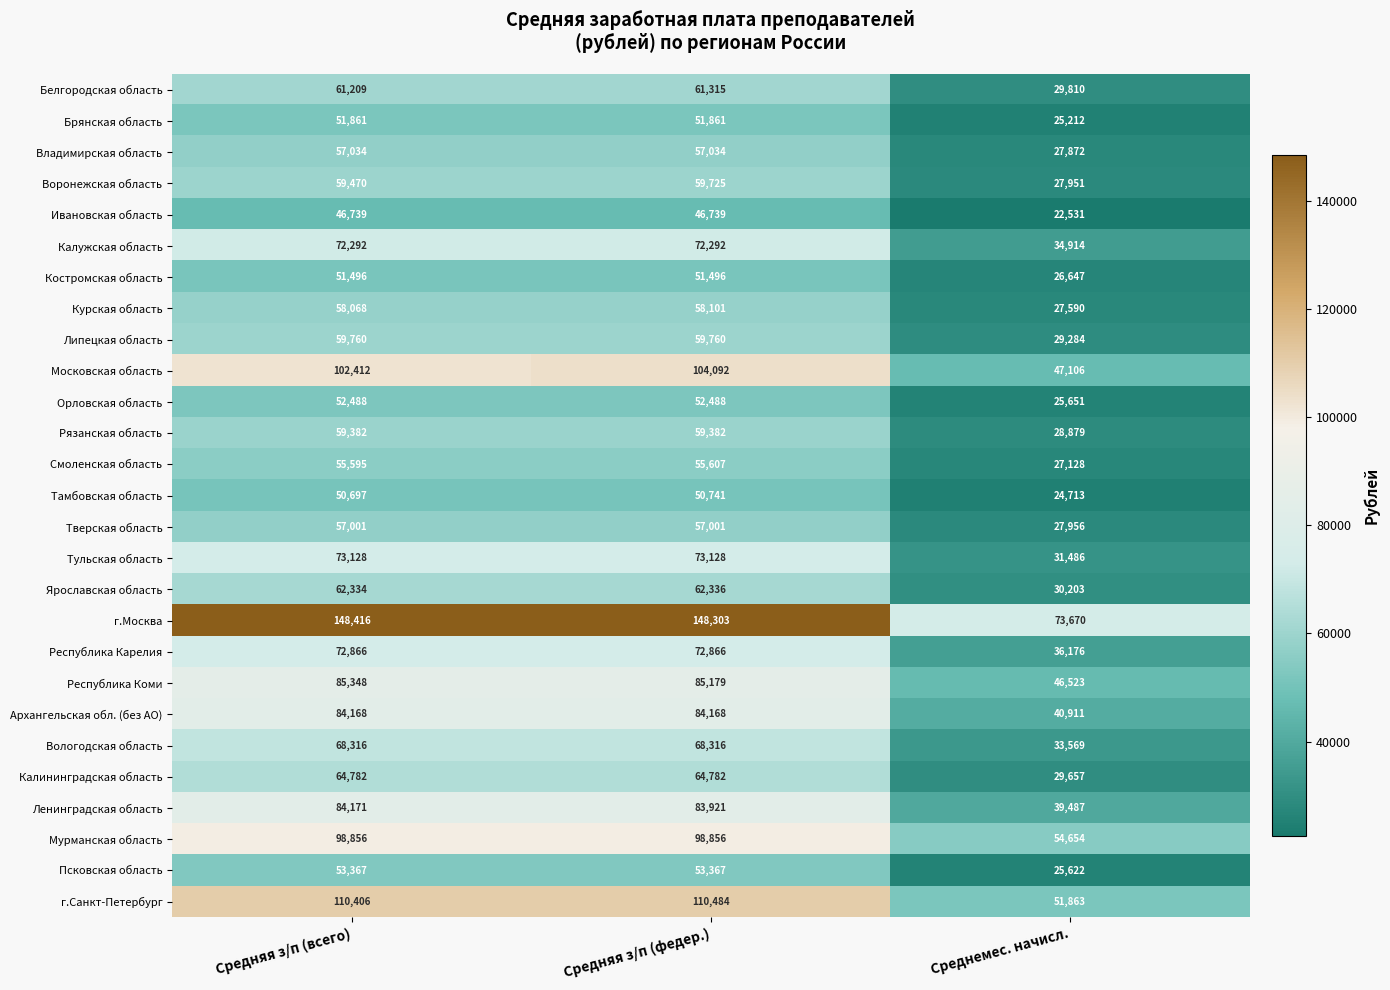

What is the smallest value displayed?

22531